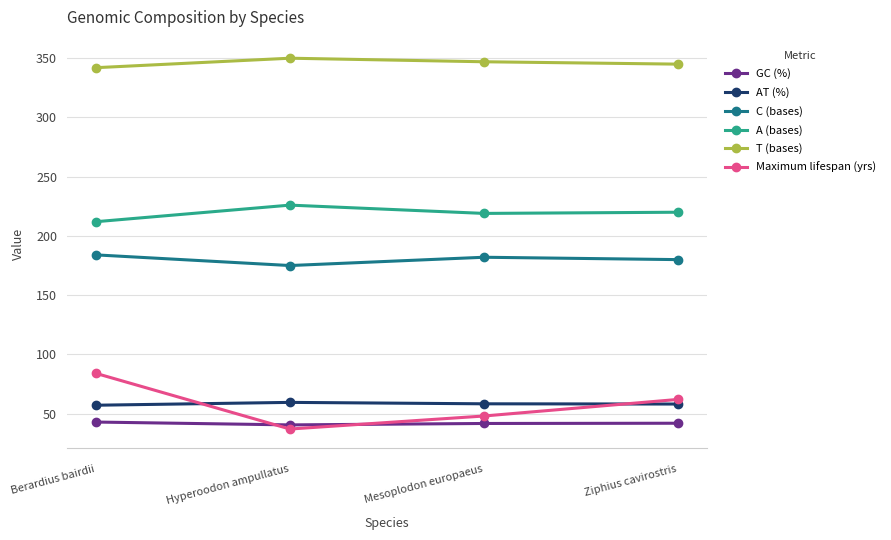

Which series has the widest spread of values?

Maximum lifespan (yrs)